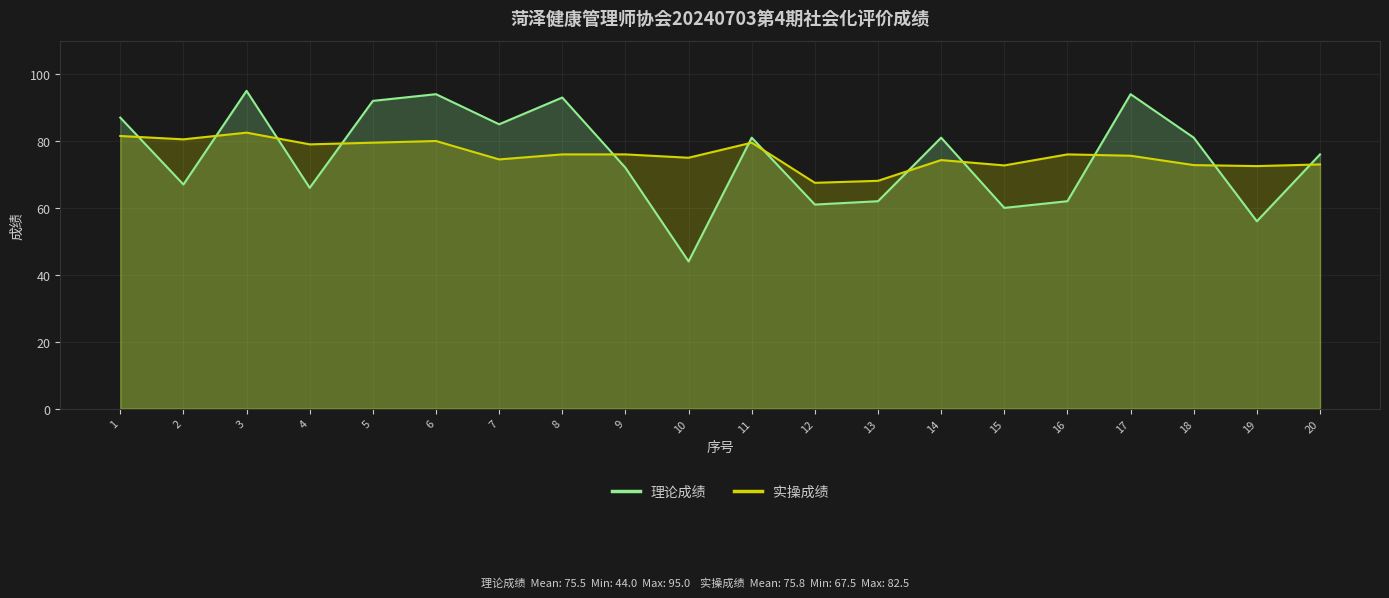

How many lines are shown in the chart?

2